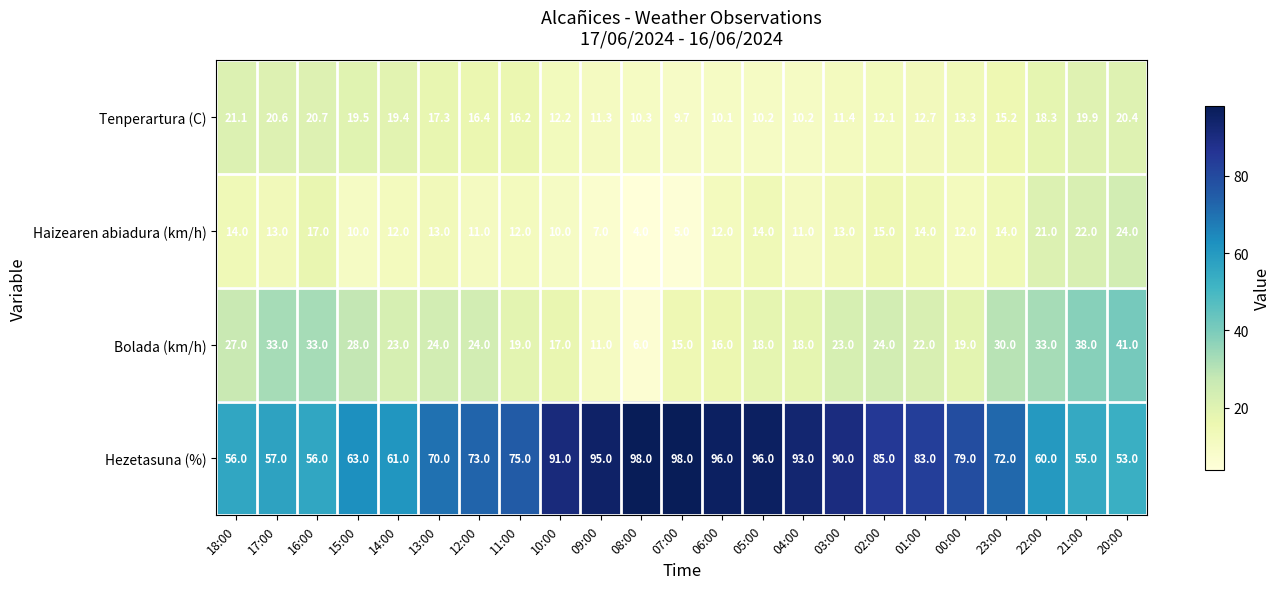

The value of Hezetasuna (%) at 05:00 is 37.2. True or false?

False